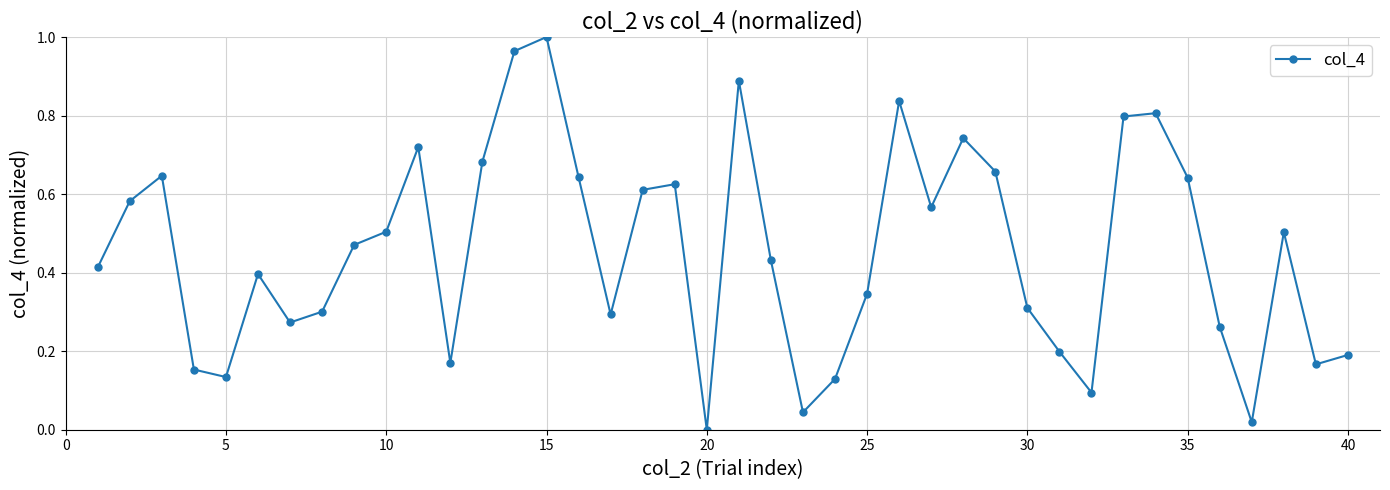

How many interior local valleys (lower than both neighbors) does the data have?

10